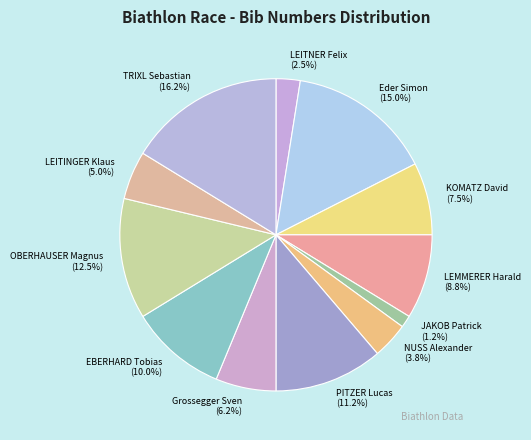

Do PITZER Lucas and EBERHARD Tobias together represent more than half of the pie?

No